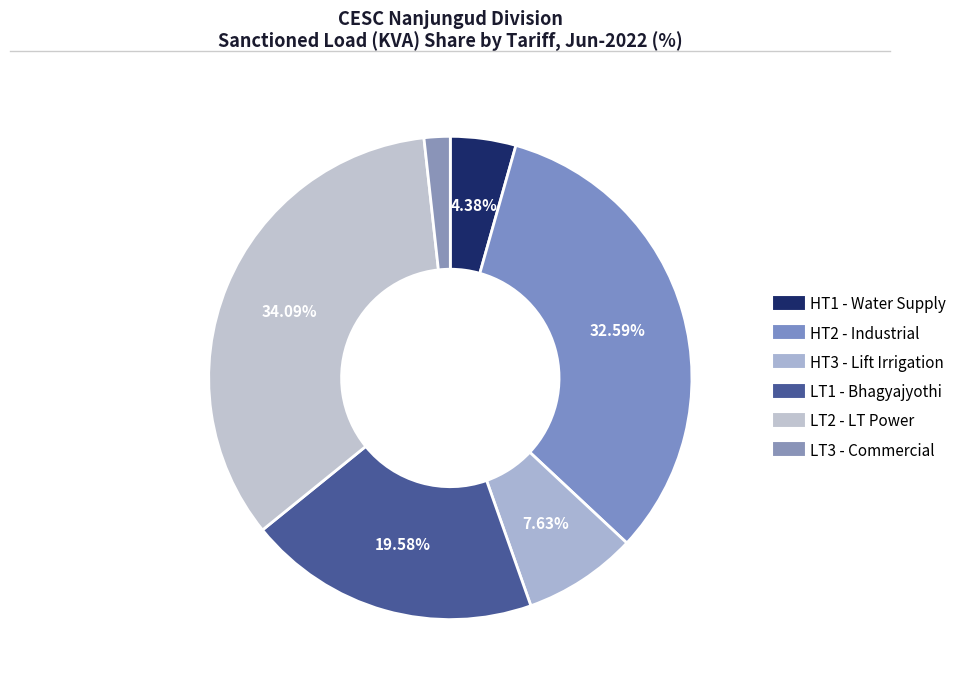

Is it true that LT3 is 10% of the pie?

False